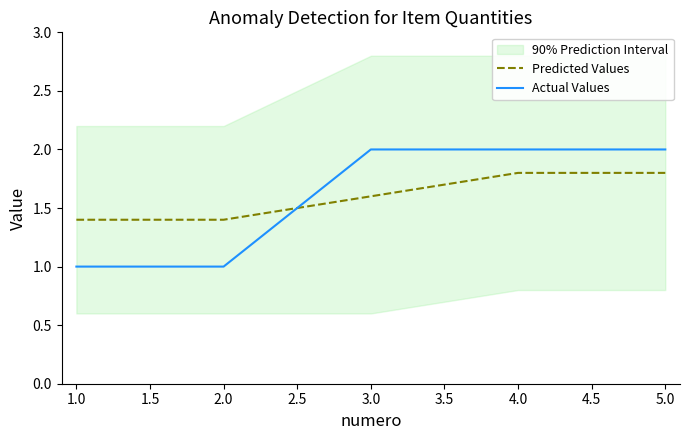

What is the value of the Predicted Values point at the 1st from the left?

1.4